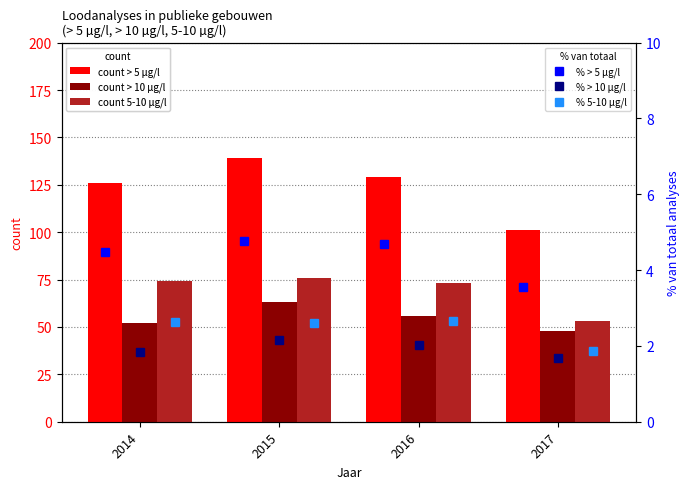

At which label is count > 5 µg/l closest to 120?

2014